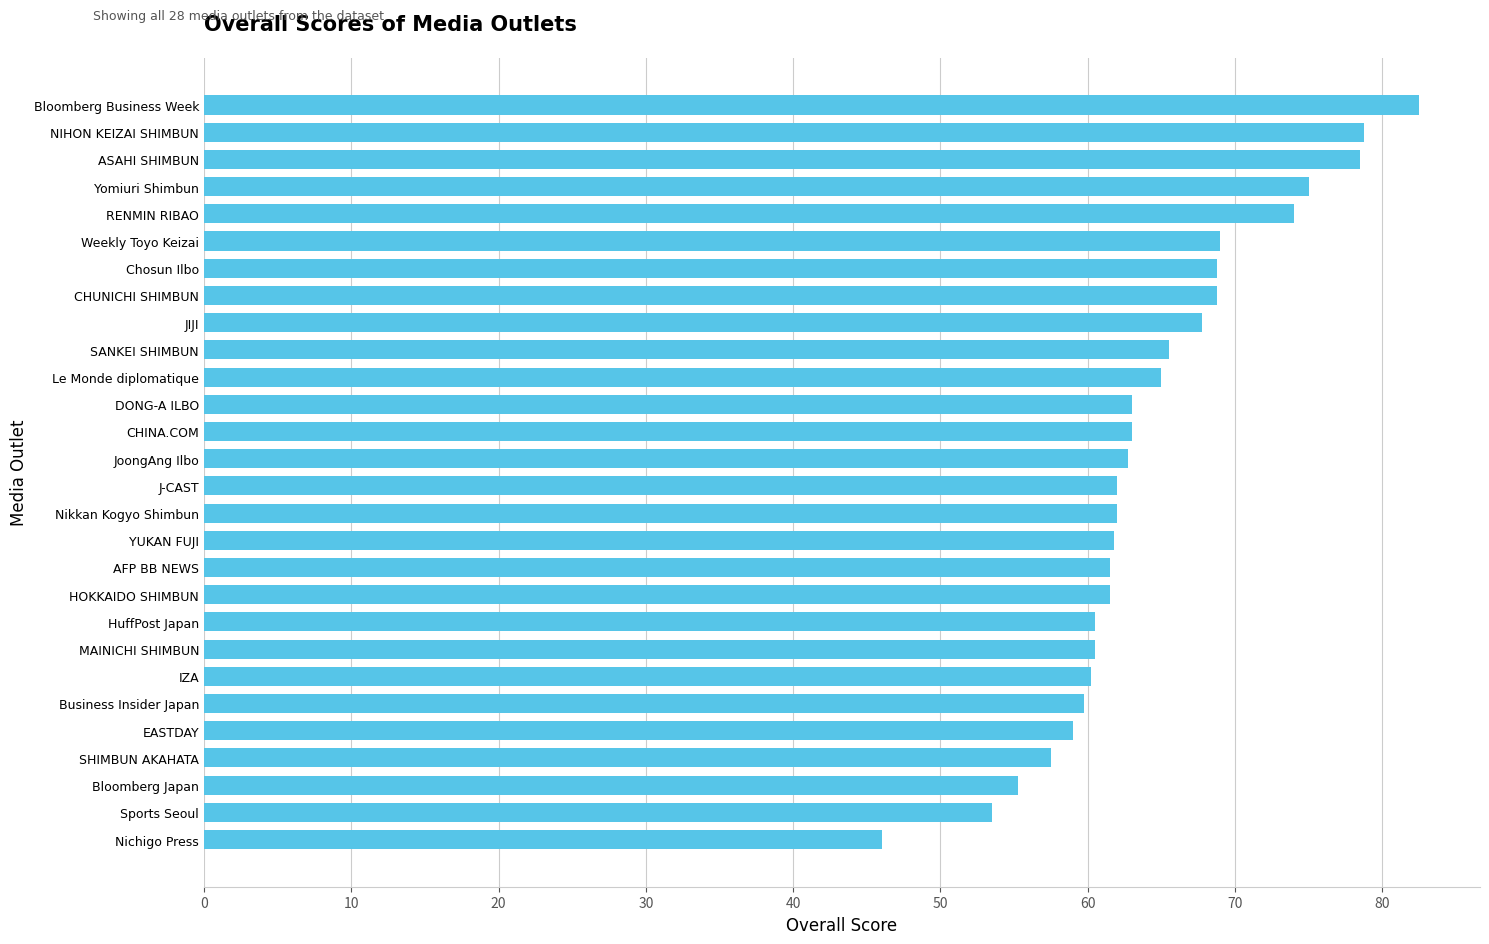

What is the change in value from JoongAng Ilbo to CHUNICHI SHIMBUN?

+6.0